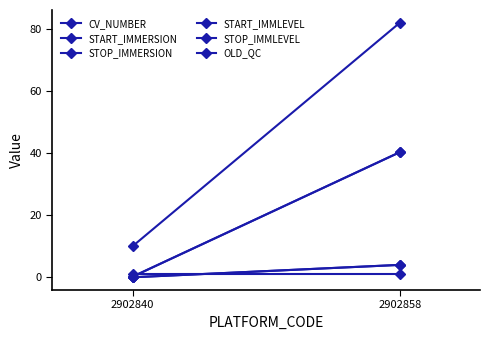

Which category has the highest value across all series?

2902858